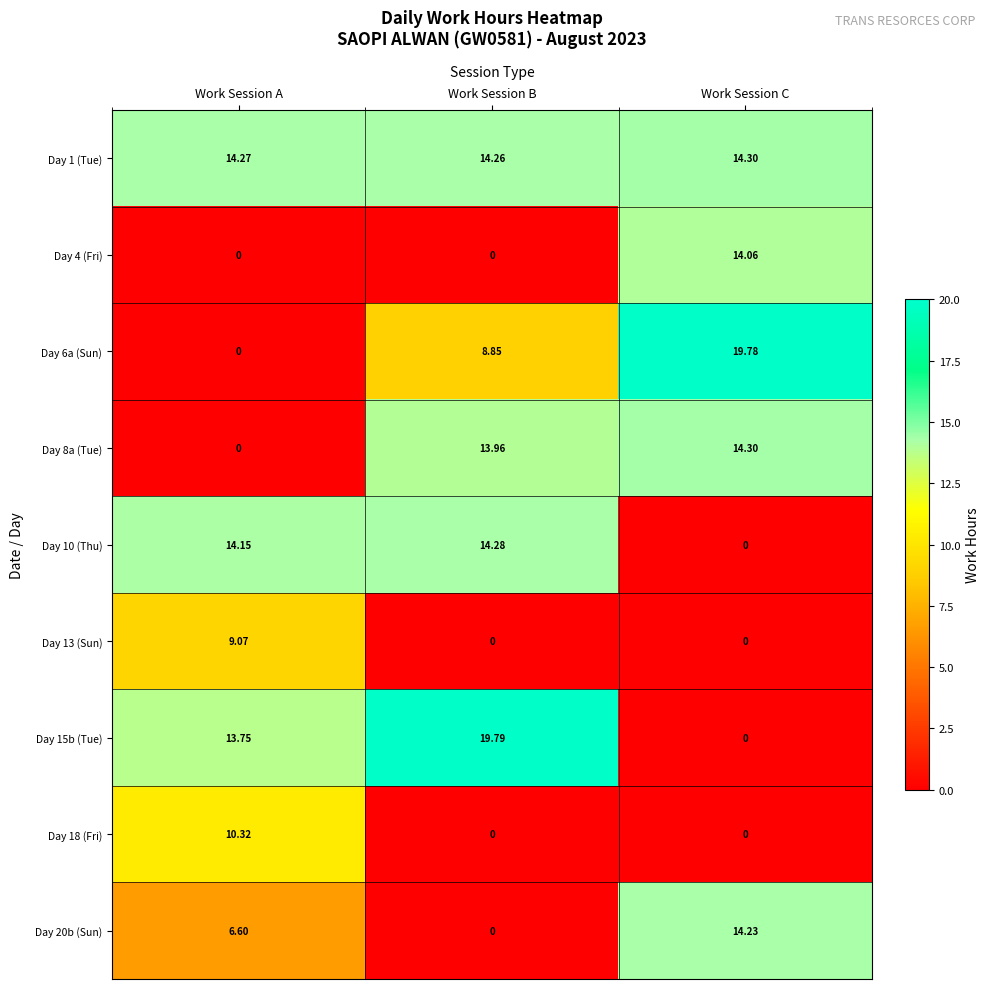

Is the value of Day 8a (Tue) at Work Session B greater than the value of Day 1 (Tue) at Work Session B?

No